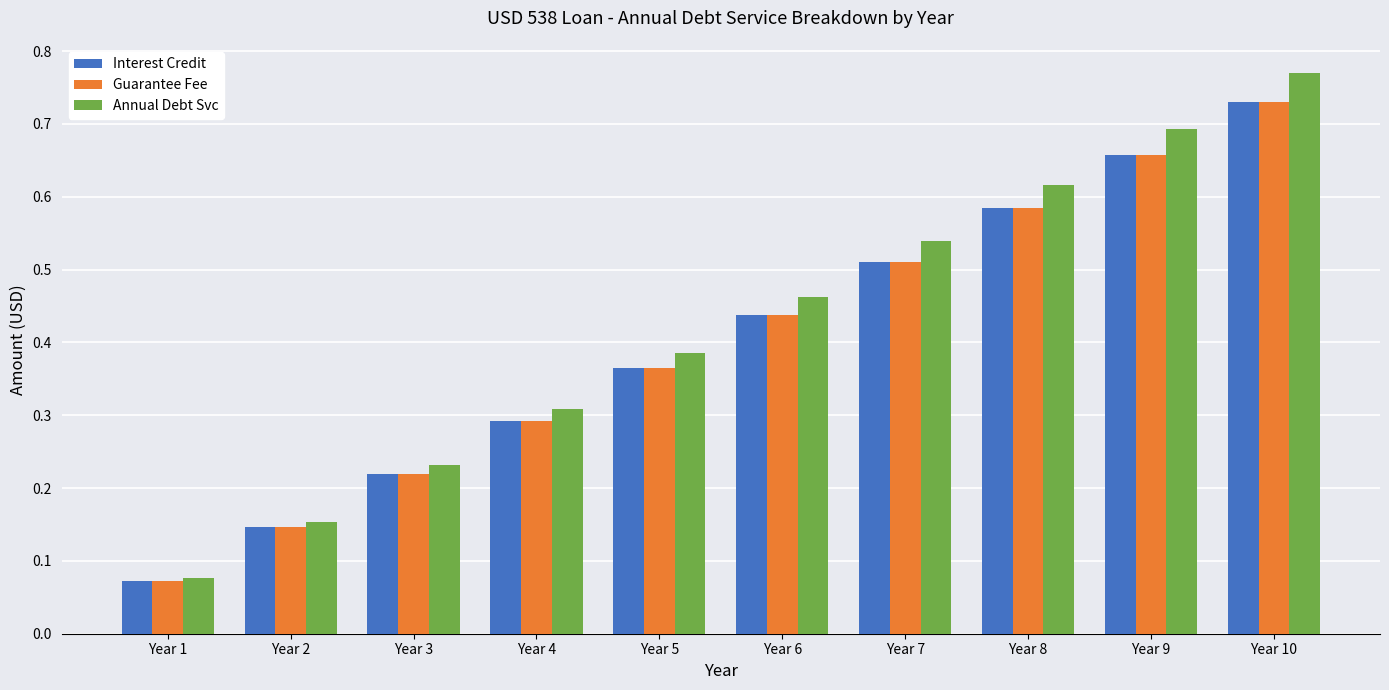

Is it true that Guarantee Fee equals 0.4 at Year 3?

False